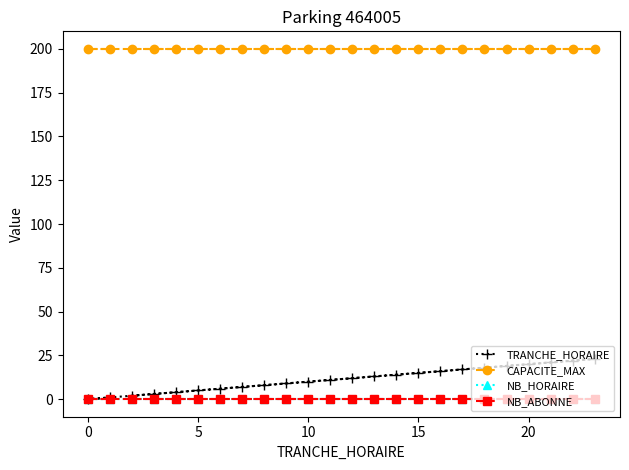

Does the chart have visible grid lines?

No